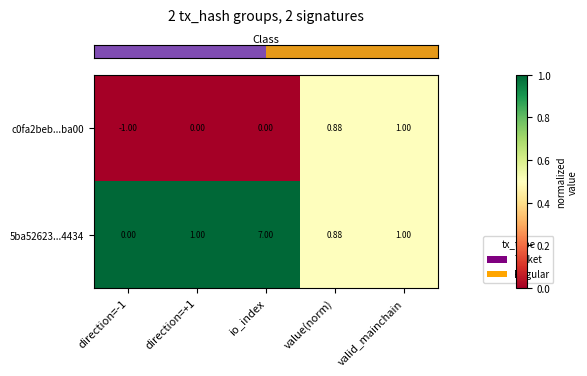

At which category is the sum across all series the highest?

io_index